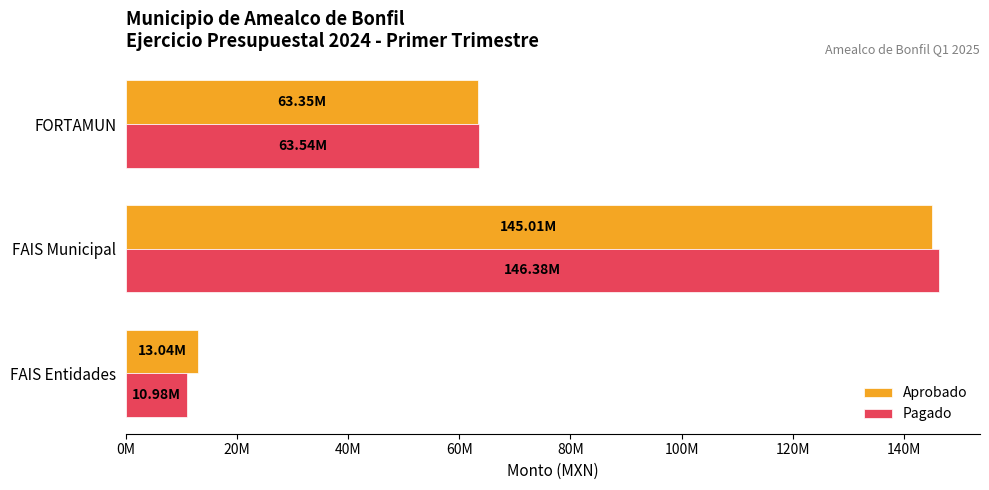

Which series has the largest total across all categories?

Aprobado